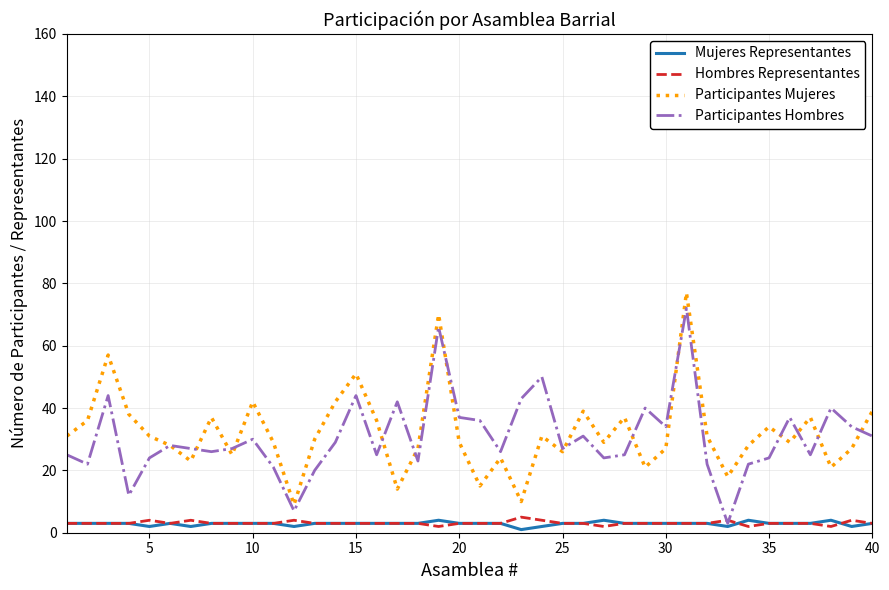

True or false: Hombres Representantes and Participantes Mujeres intersect in this chart.

False